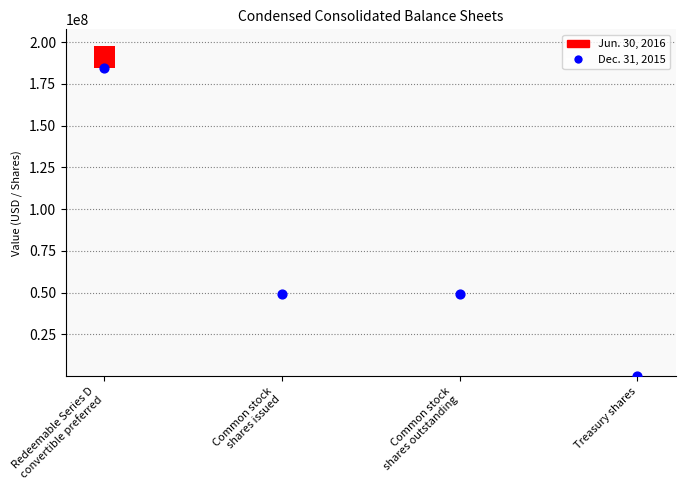

At which category is the sum across all series the highest?

Redeemable Series D
convertible preferred